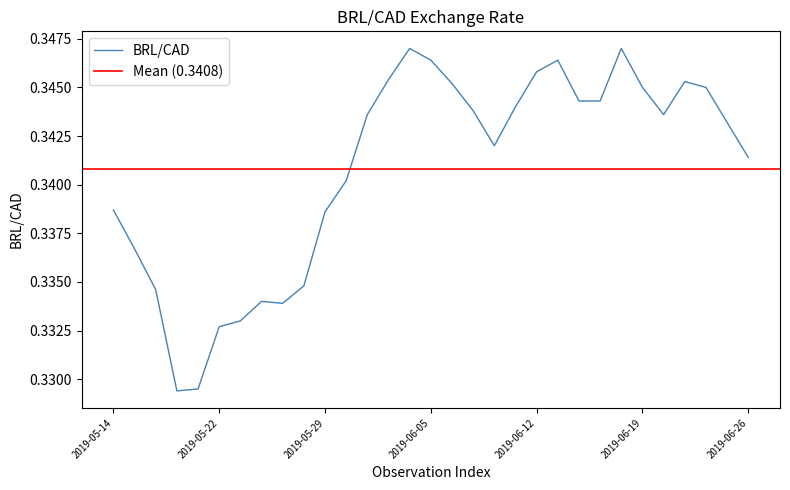

How many values are between 0 and 1?

31